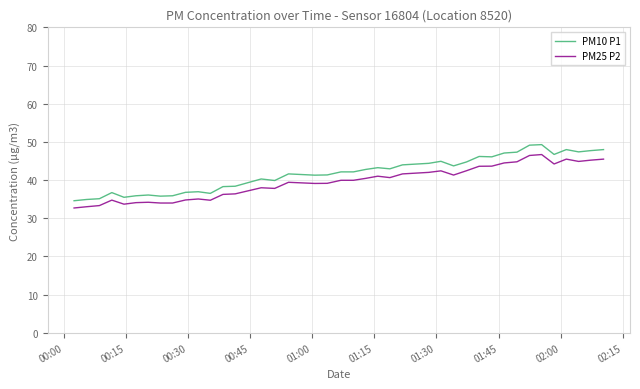

Rank the series by their maximum value, from lowest to highest.

PM25 P2, PM10 P1